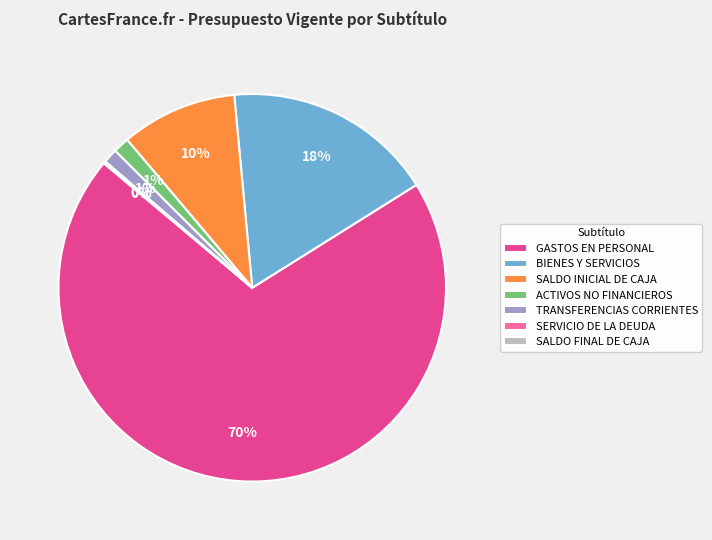

What percentage is the GASTOS EN PERSONAL slice, to the nearest percent?

70%